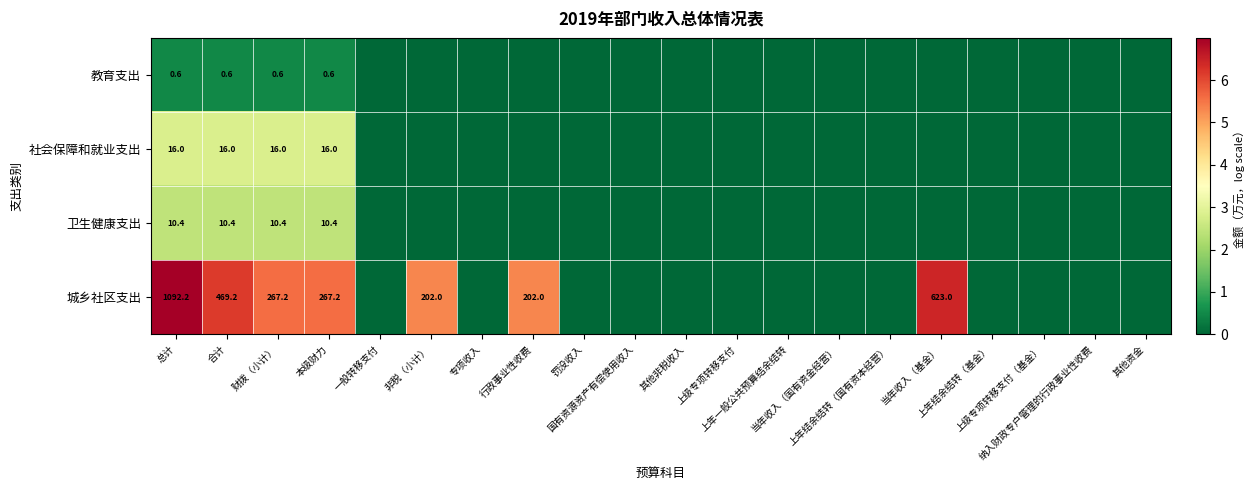

True or false: 城乡社区支出 has a value of 5.3 at 行政事业性收费.

True